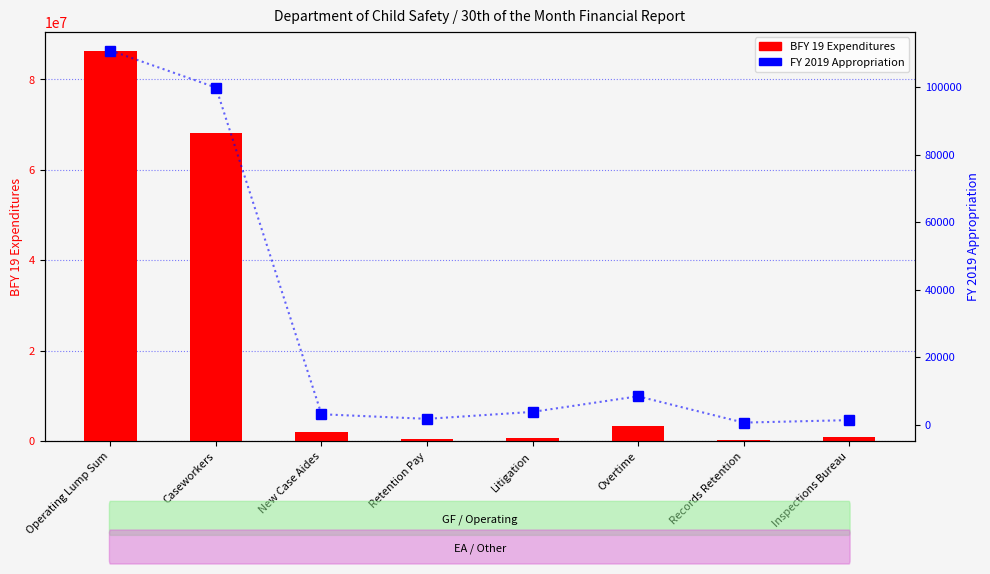

Between Operating Lump Sum and Caseworkers, which is larger?

Operating Lump Sum